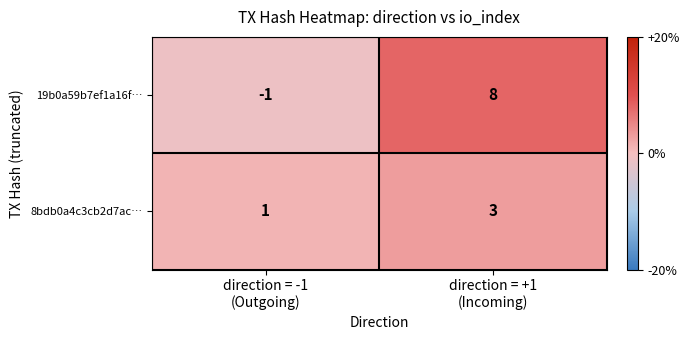

Reading left to right, what are all the values shown in this chart?

19b0a59b7ef1a16f…: -1	8
8bdb0a4c3cb2d7ac…: 1	3